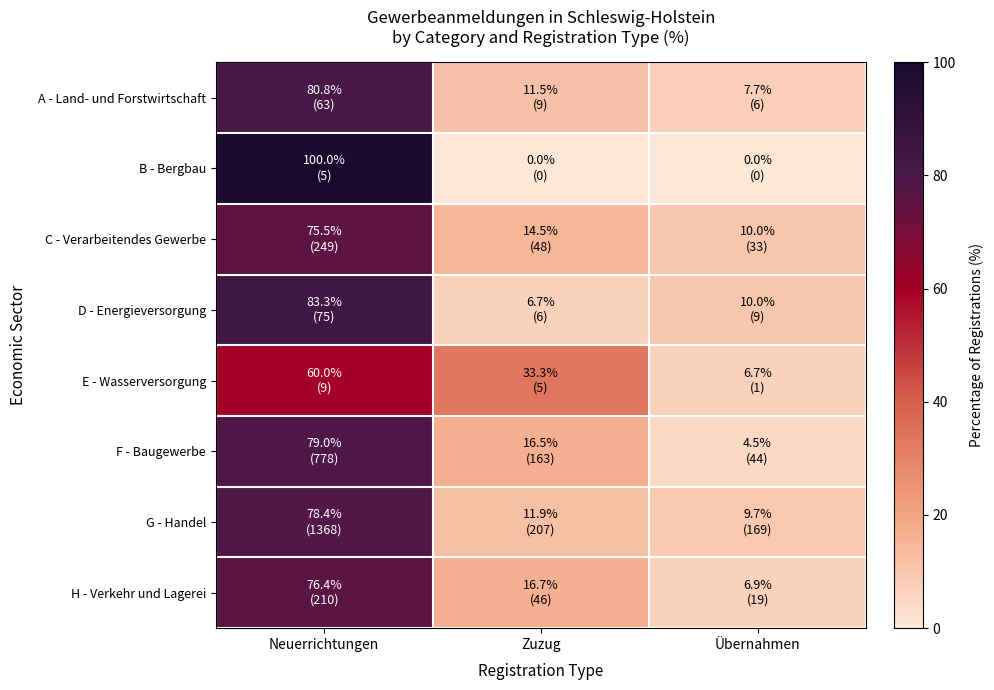

What is the total value across all series at Neuerrichtungen?

633.3